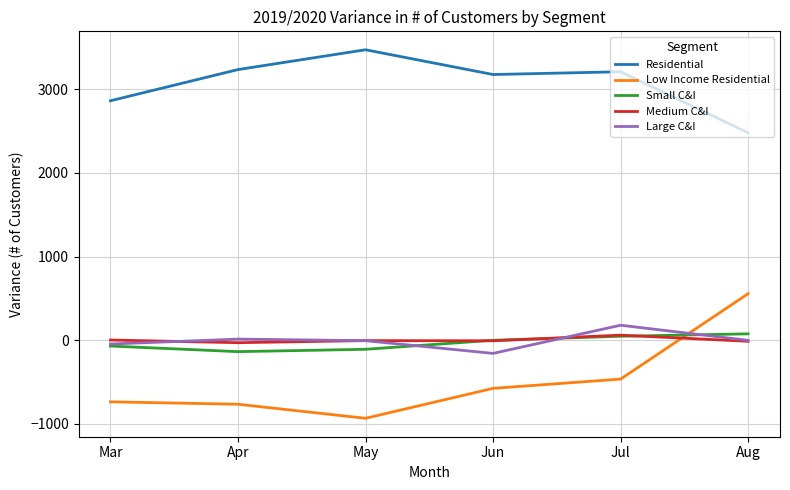

Does the chart display data point markers on the line(s)?

No